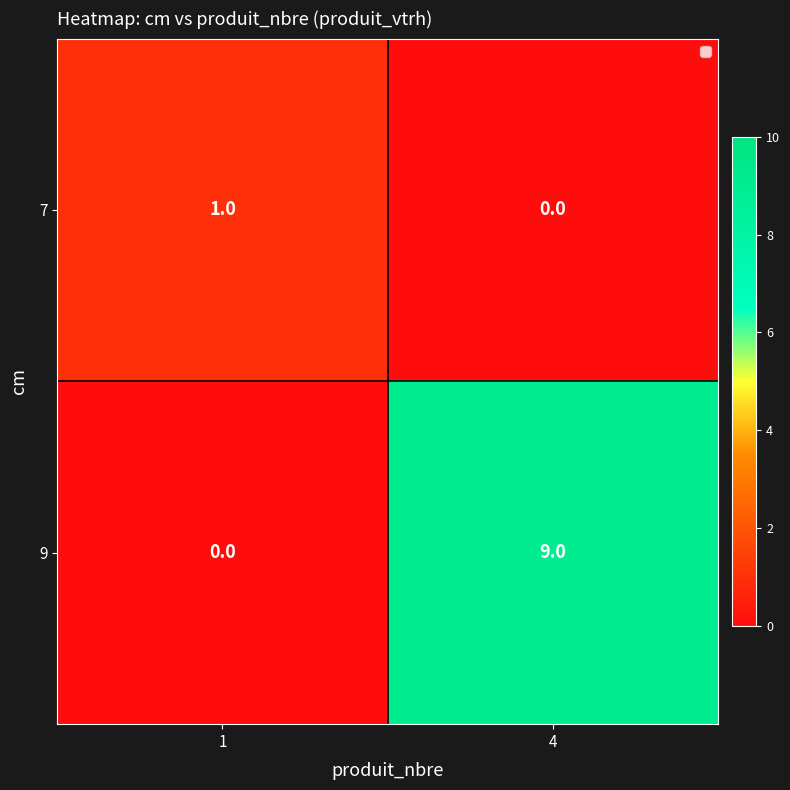

Rank the categories by 7 value from highest to lowest.

1, 4